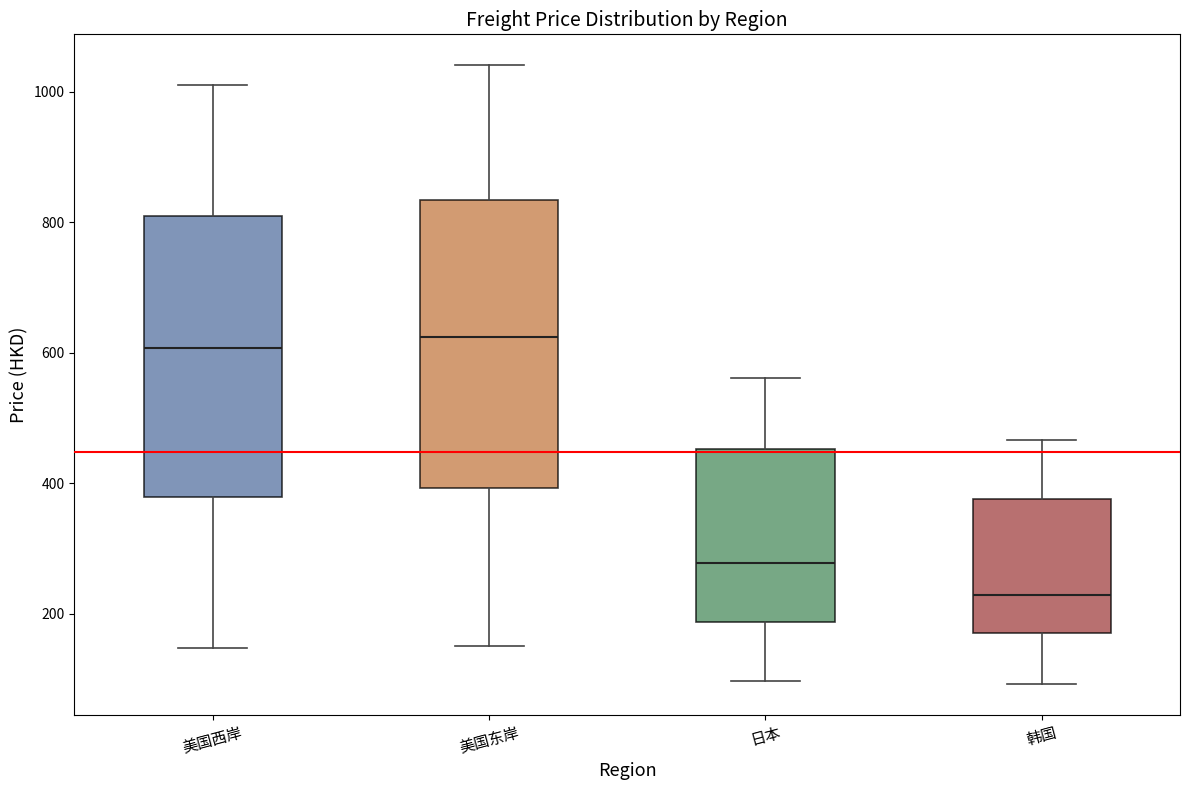

Where does the lower whisker of the box for 日本 end on the y-axis? The values are not printed on the chart, so give them approximately, as read against the axis.

100